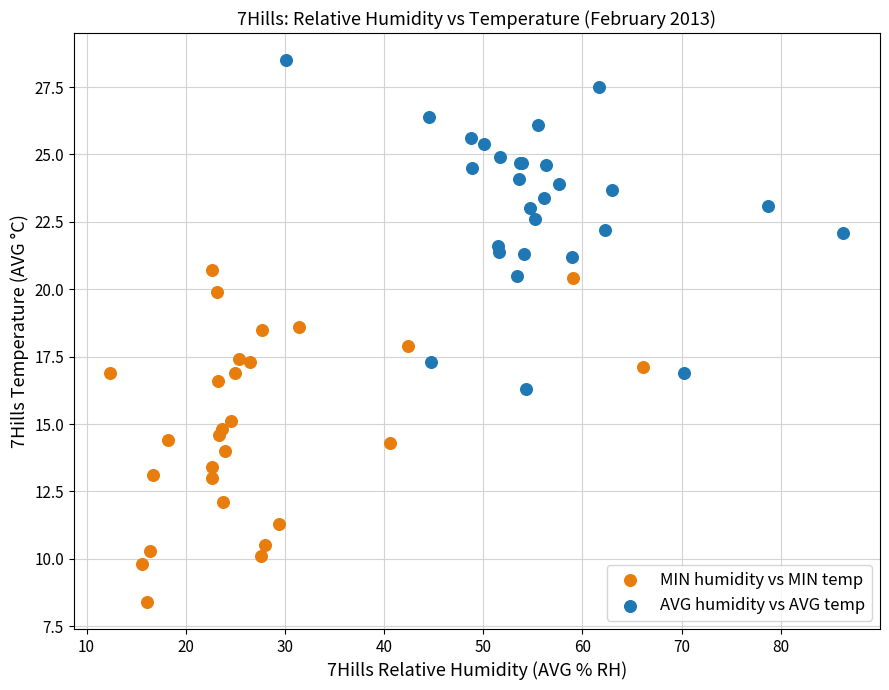

Which series contains the lowest Y value?

MIN humidity vs MIN temp